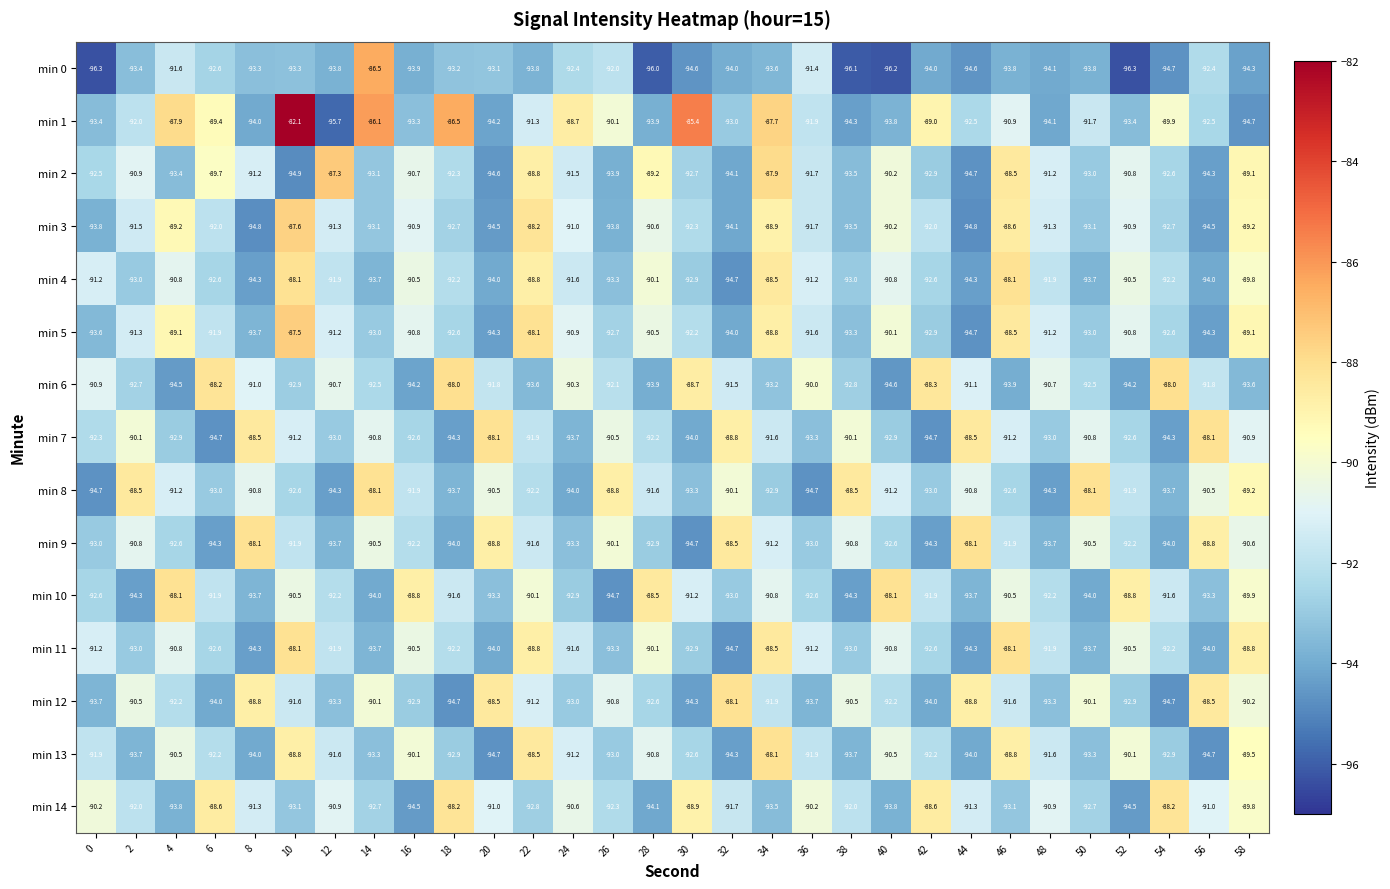

Which series has the largest total across all categories?

min 1